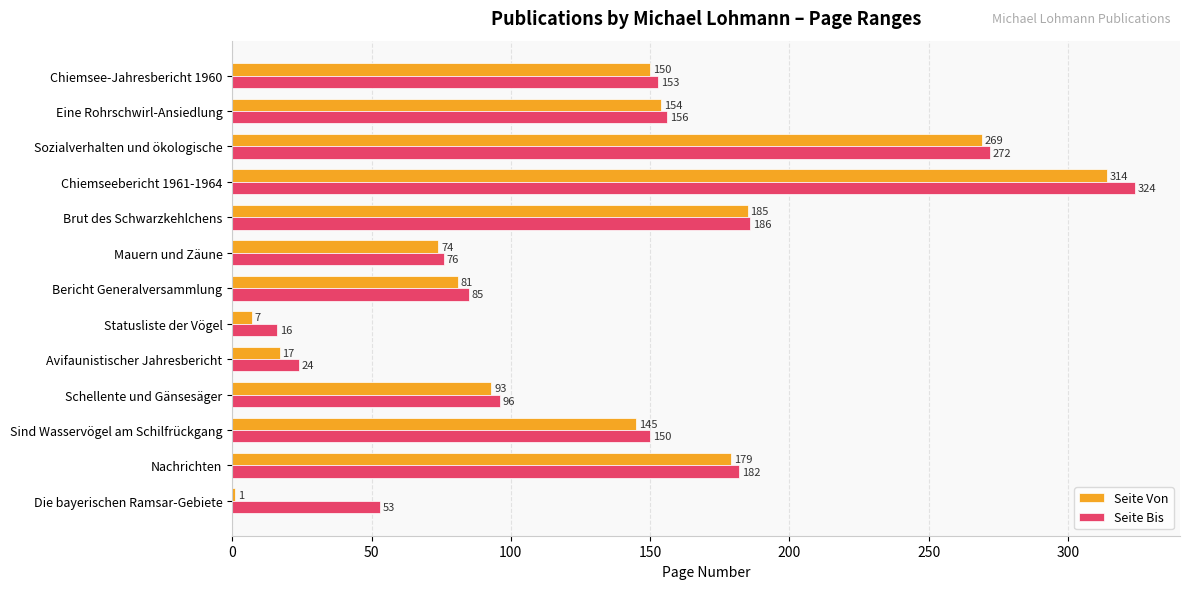

What is the sum of all Seite Bis values?

1773